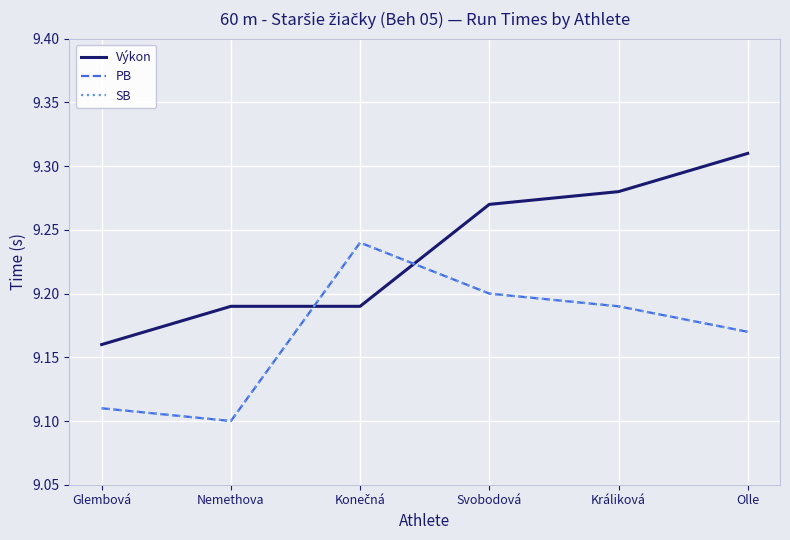

Does the chart display data point markers on the line(s)?

No